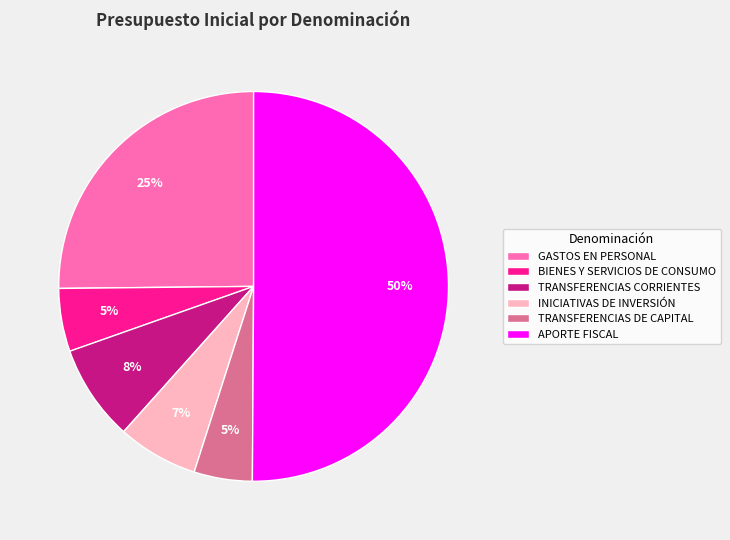

Which category accounts for the majority?

APORTE FISCAL